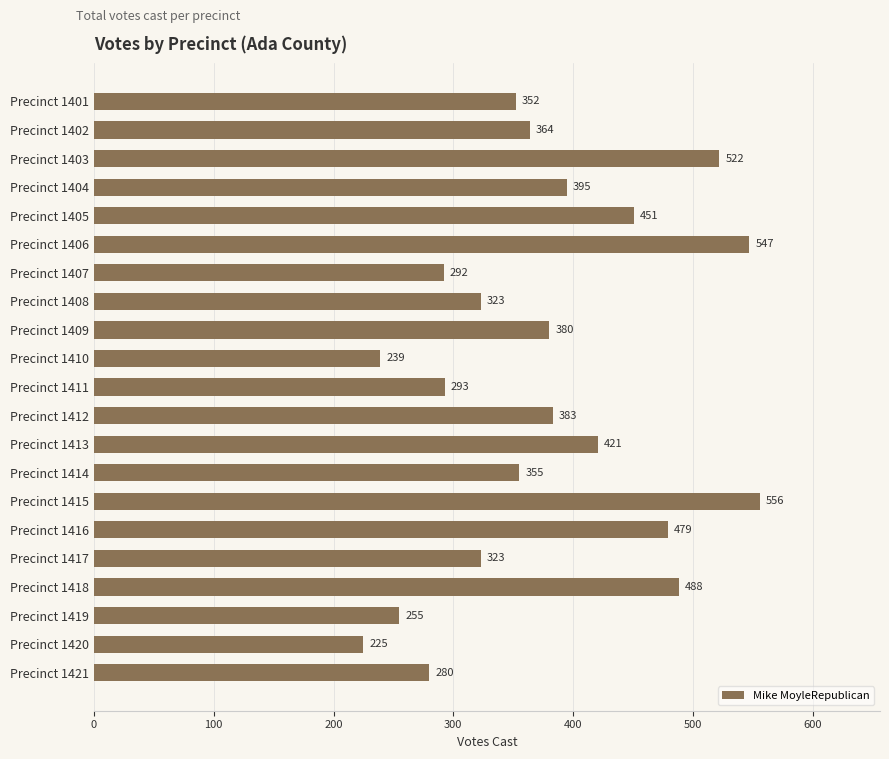

What is the value of the 14th bar from the top?

355